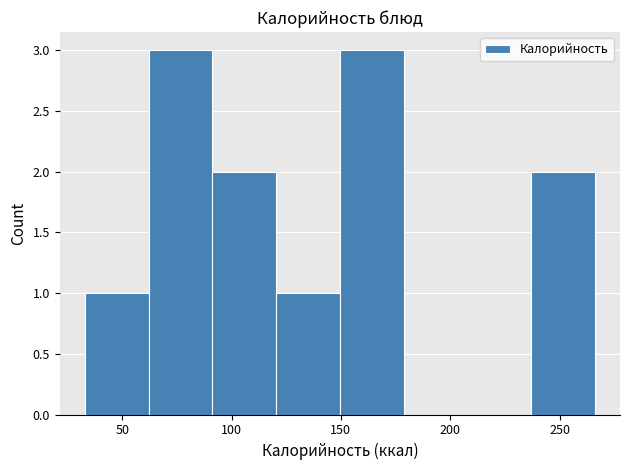

Reading left to right, transcribe this chart: for each bar, give the range it covers on the x-axis and its height. Neither the bar edges nor the heights are printed on the chart, so give them approximately, as read against the axes.

35 to 60: 1
60 to 90: 3
90 to 120: 2
120 to 150: 1
150 to 180: 3
180 to 210: 0
210 to 235: 0
235 to 265: 2